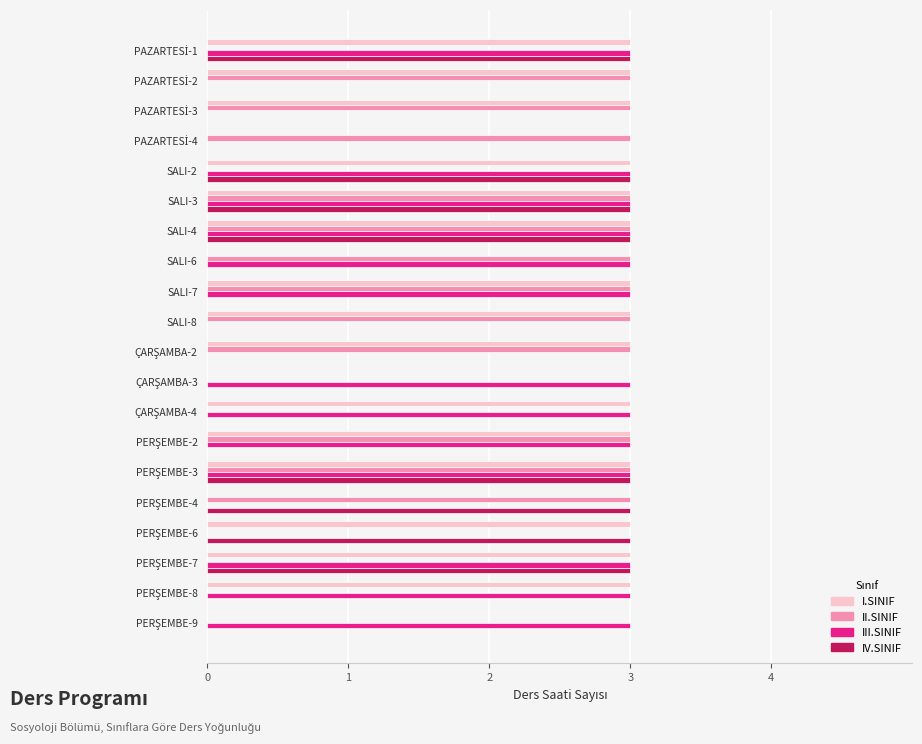

The III.SINIF series shows 4 at SALI-3. True or false?

False